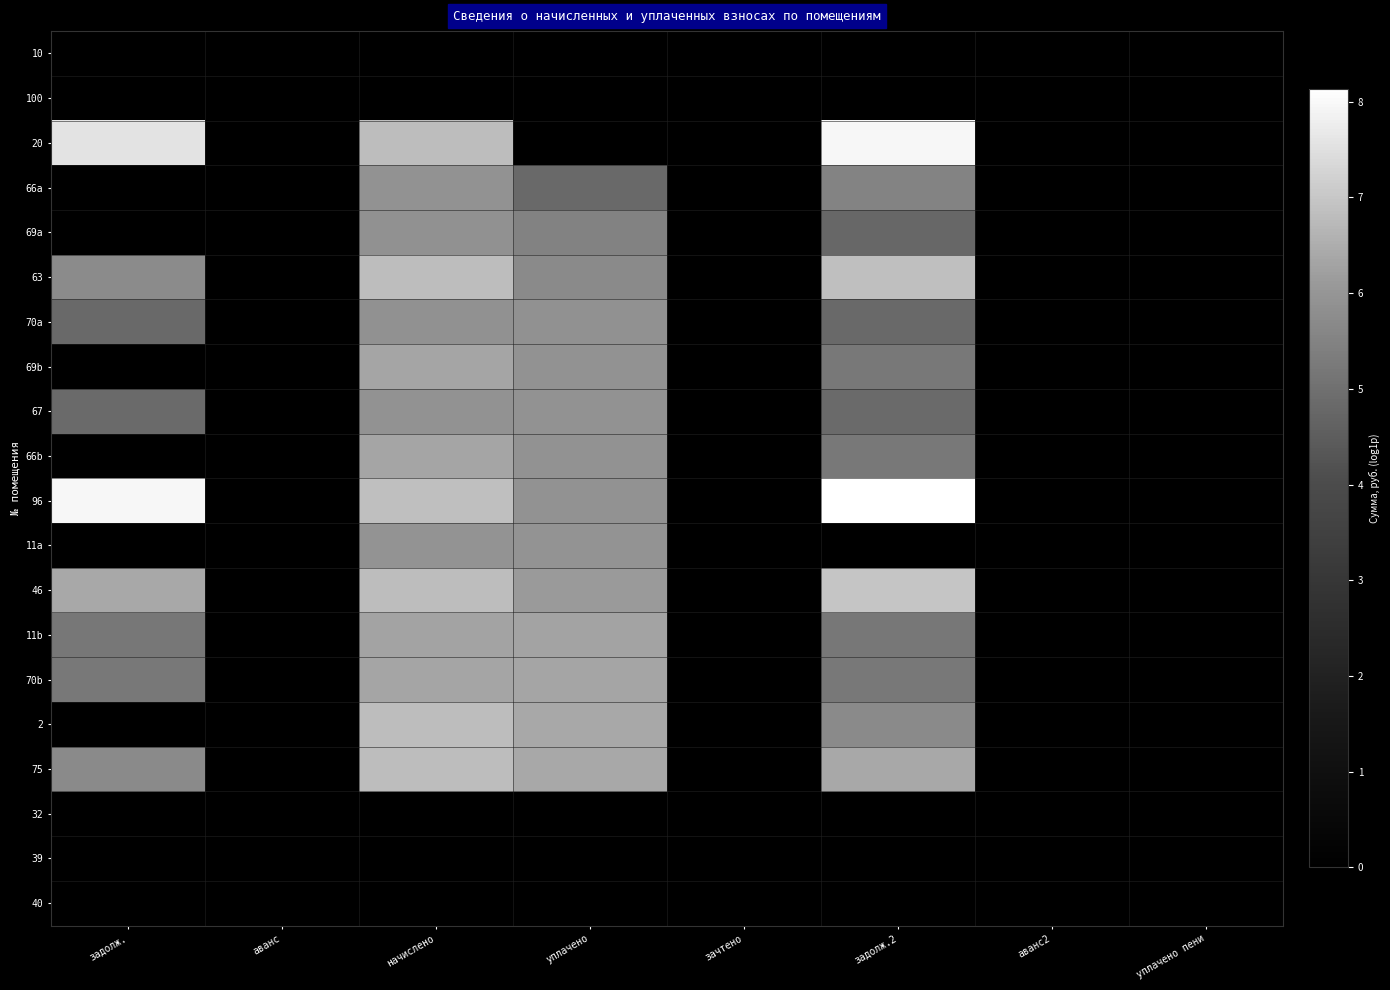

What is the total value across all series at задолж.2?

82.9